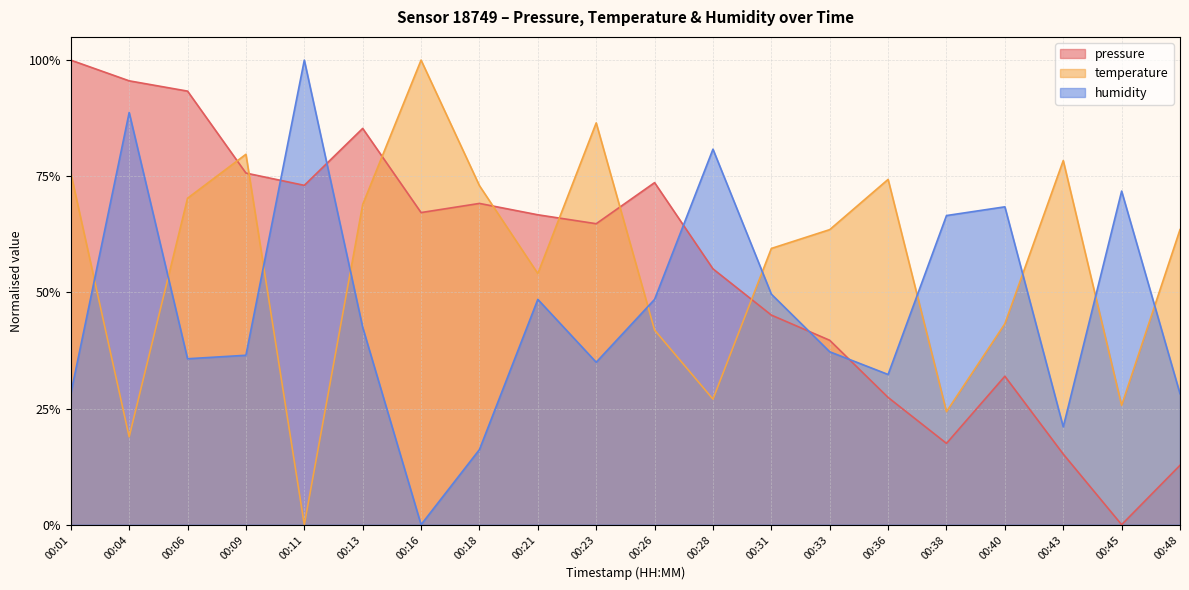

Is the value of pressure at 00:40 greater than the value of temperature at 00:43?

No